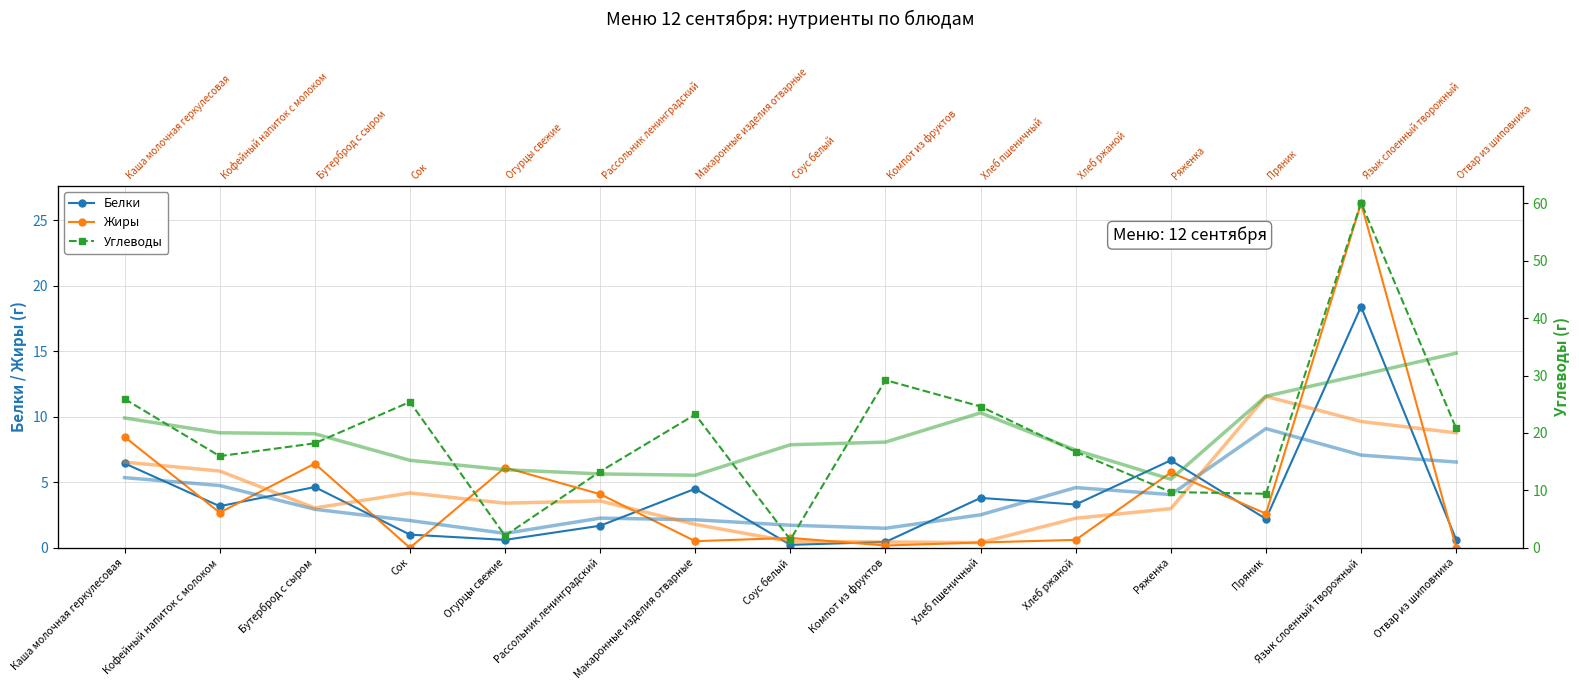

Which series has the largest range (max minus min)?

Углеводы